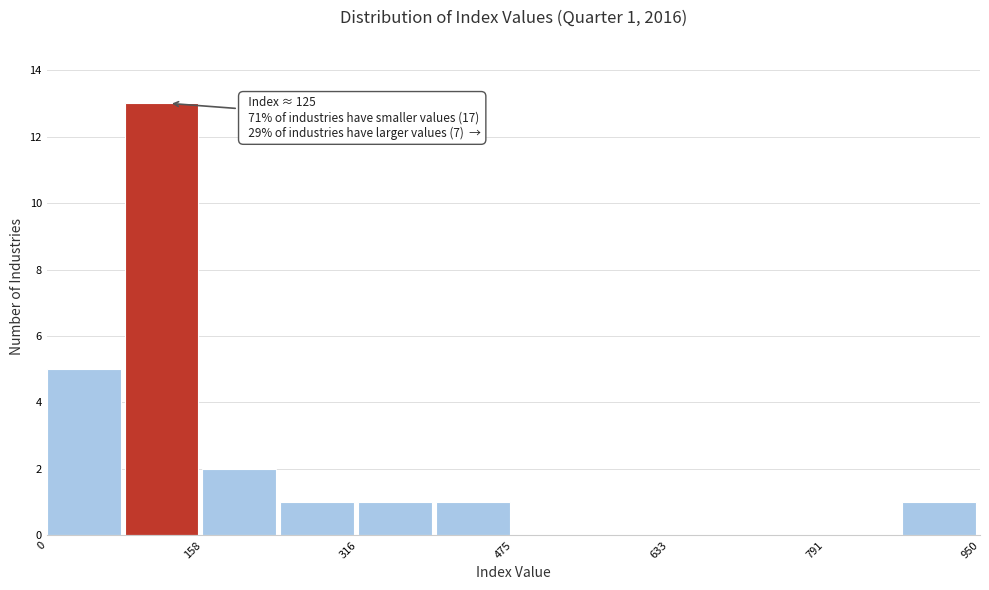

Read against the x-axis, roughly where is the centre of the tallest bar?

120